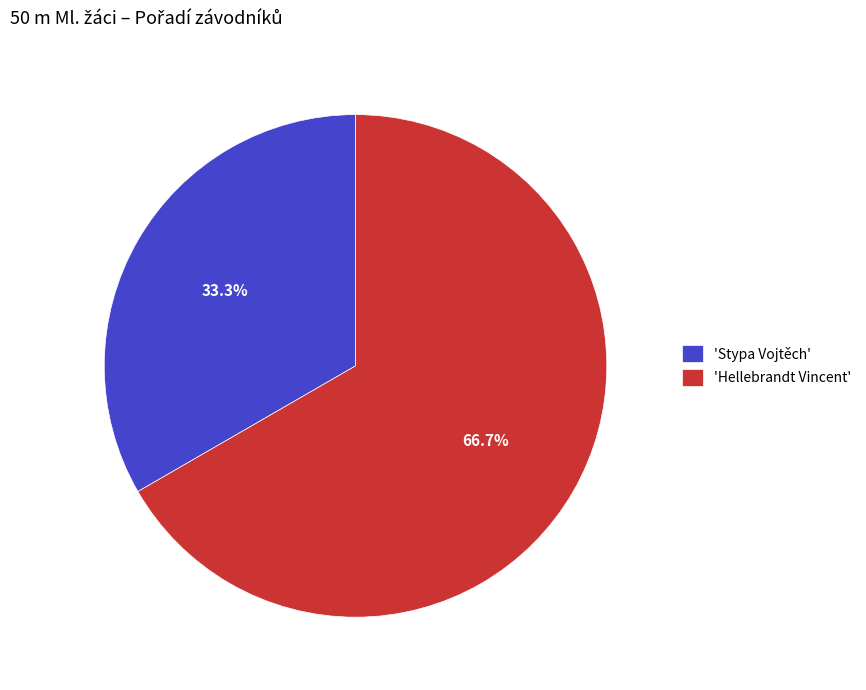

Which slice represents more than half of the pie?

'Hellebrandt Vincent'